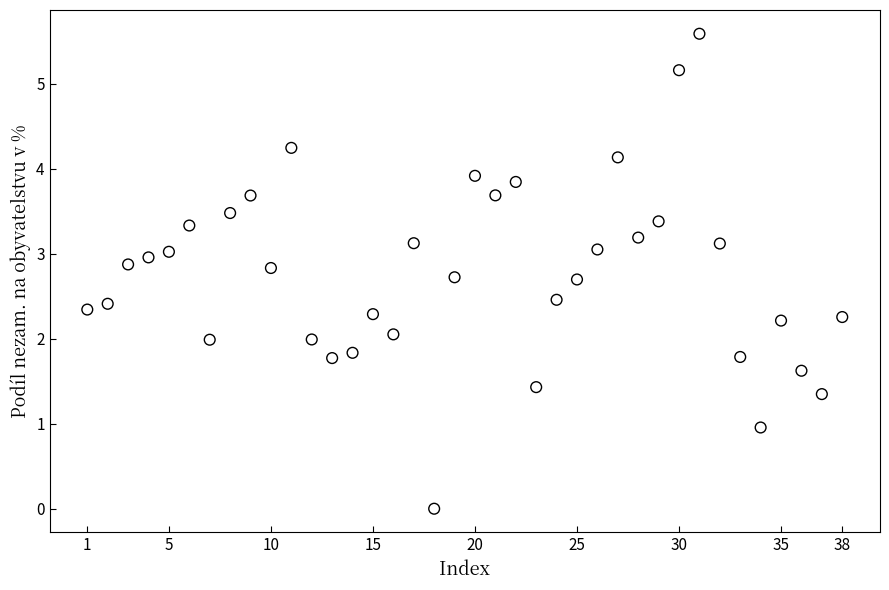

What is the range of Y values (max minus min)?

5.6